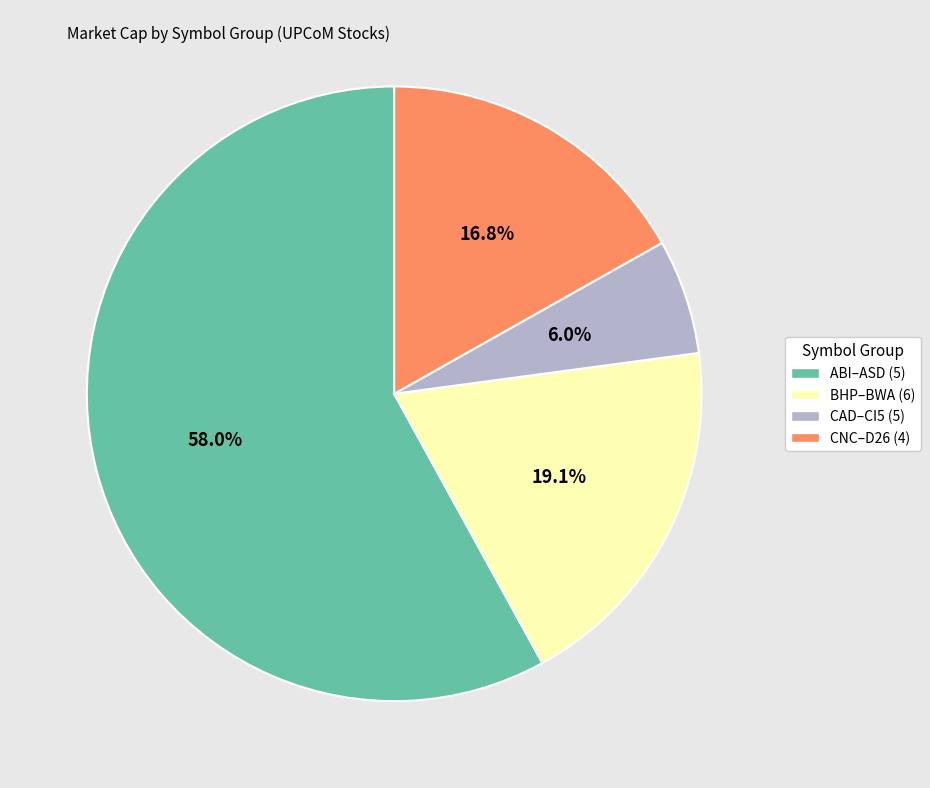

Is there a majority slice in this chart?

Yes